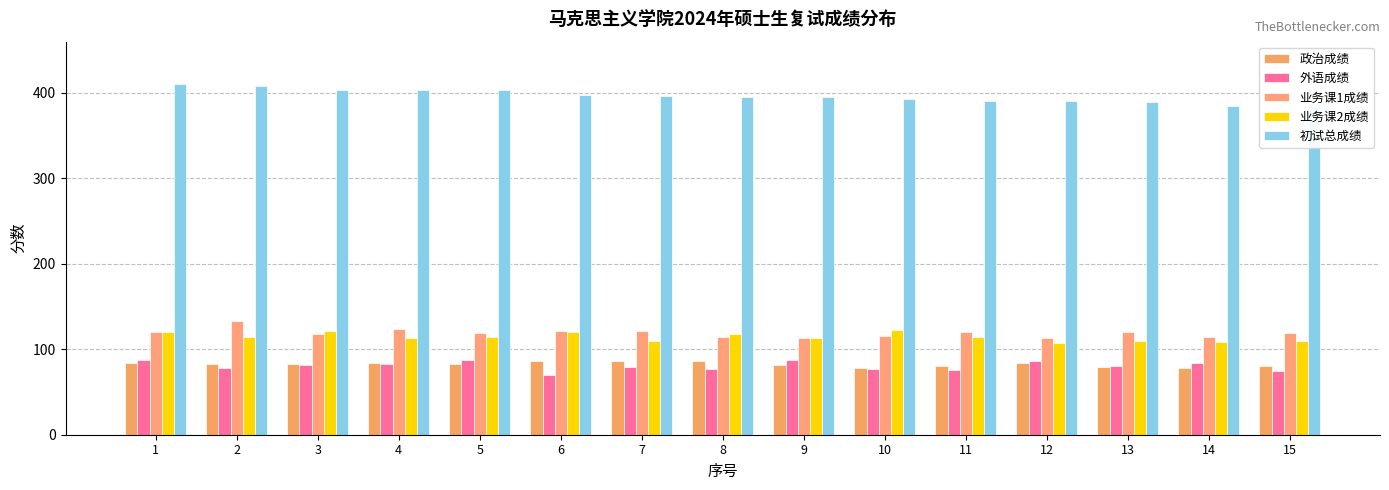

Rank the series by their maximum value, from lowest to highest.

政治成绩, 外语成绩, 业务课2成绩, 业务课1成绩, 初试总成绩